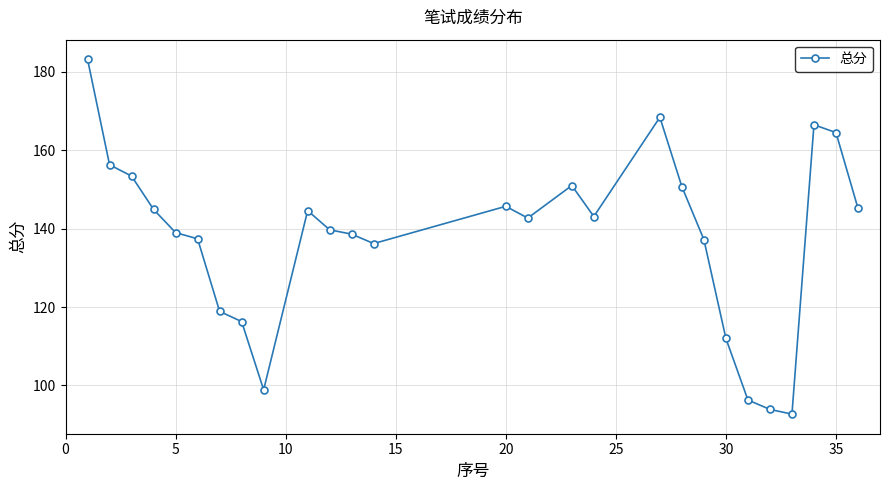

What is the average value?

137.7